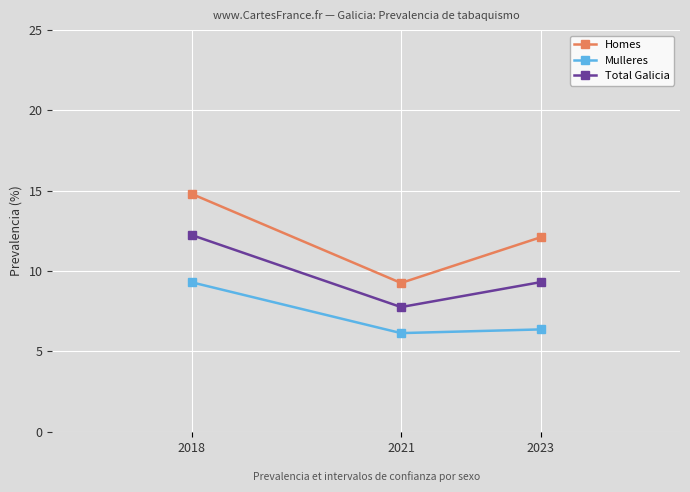

Is the value of Mulleres at 2021 greater than the value of Total Galicia at 2023?

No